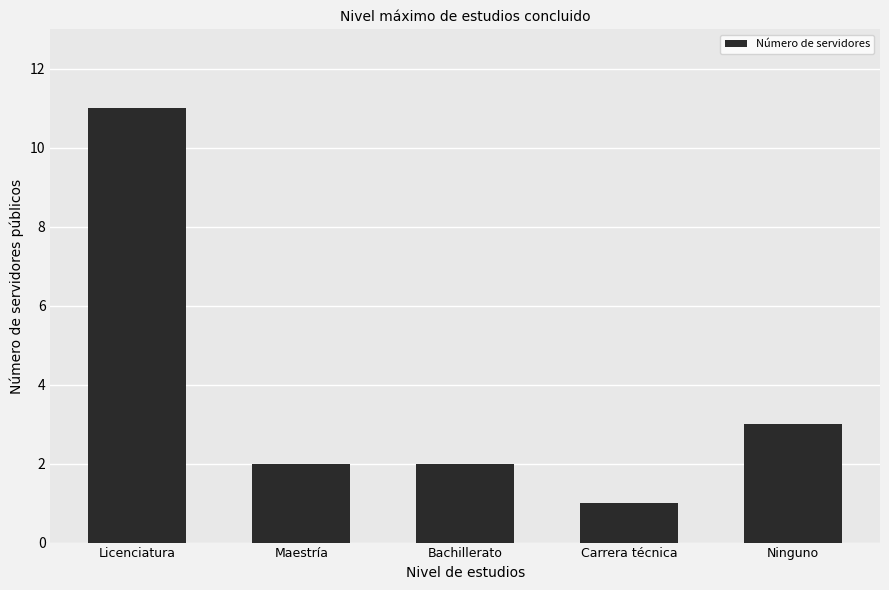

Which label corresponds to the largest value in the chart?

Licenciatura